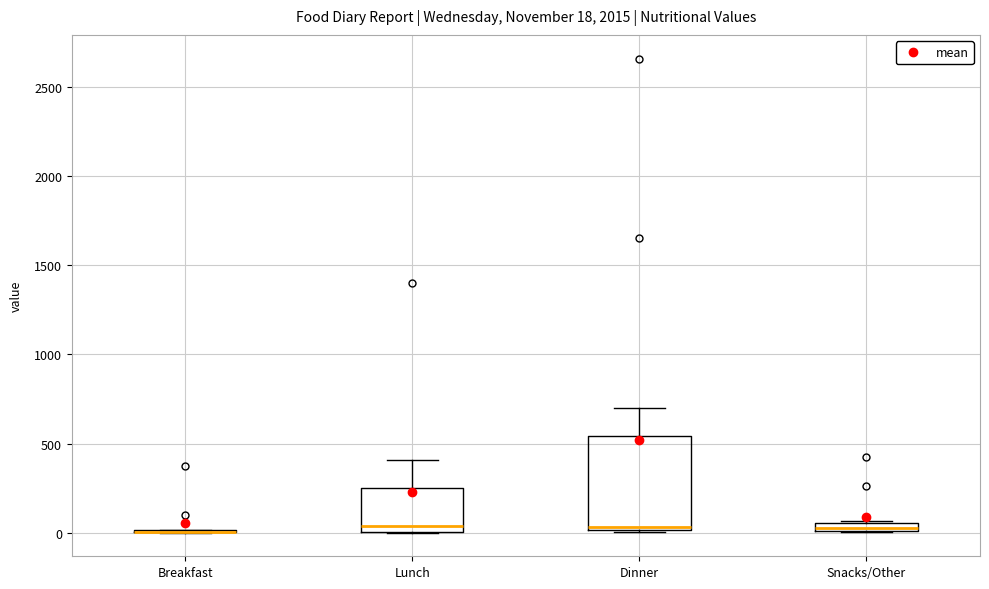

Which box is the tallest, from its lower edge to its upper edge?

Dinner